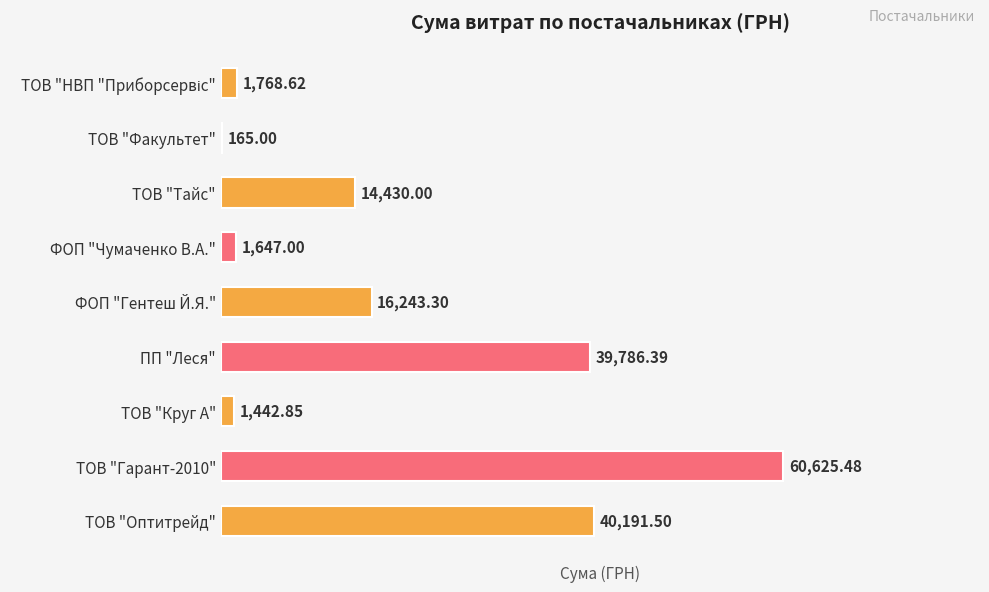

Between ТОВ "Гарант-2010" and ФОП "Гентеш Й.Я.", which is larger?

ТОВ "Гарант-2010"